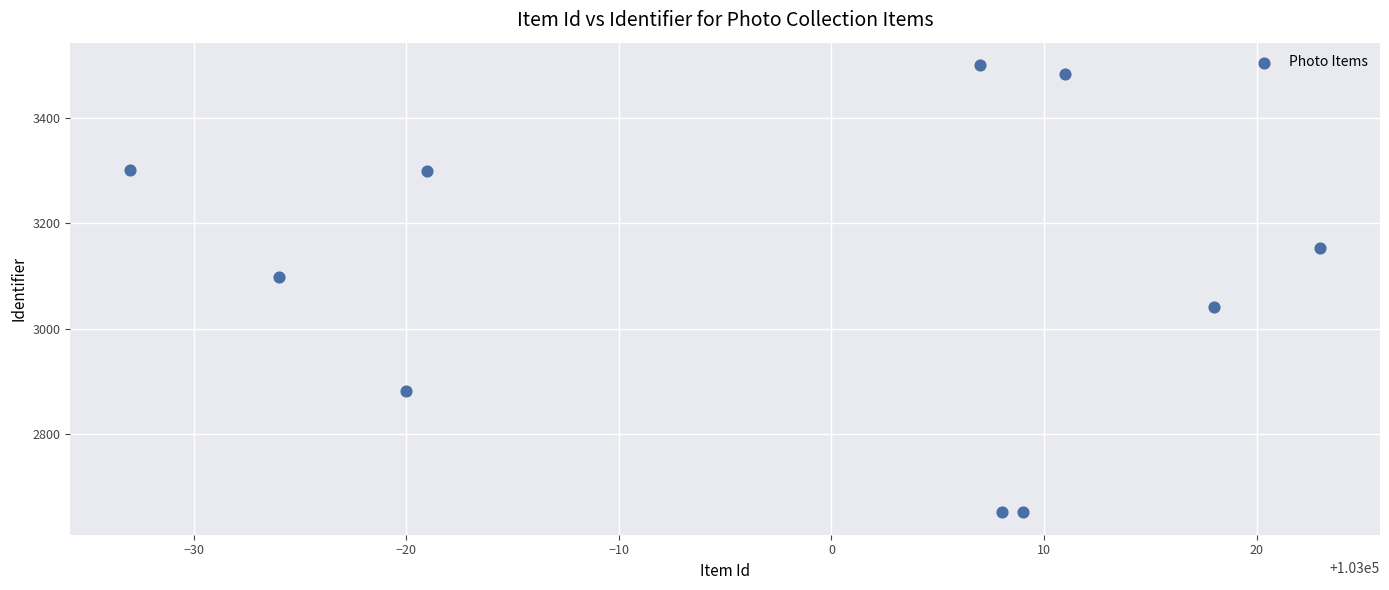

What Y value in the scatter plot is closest to 3076?

3099